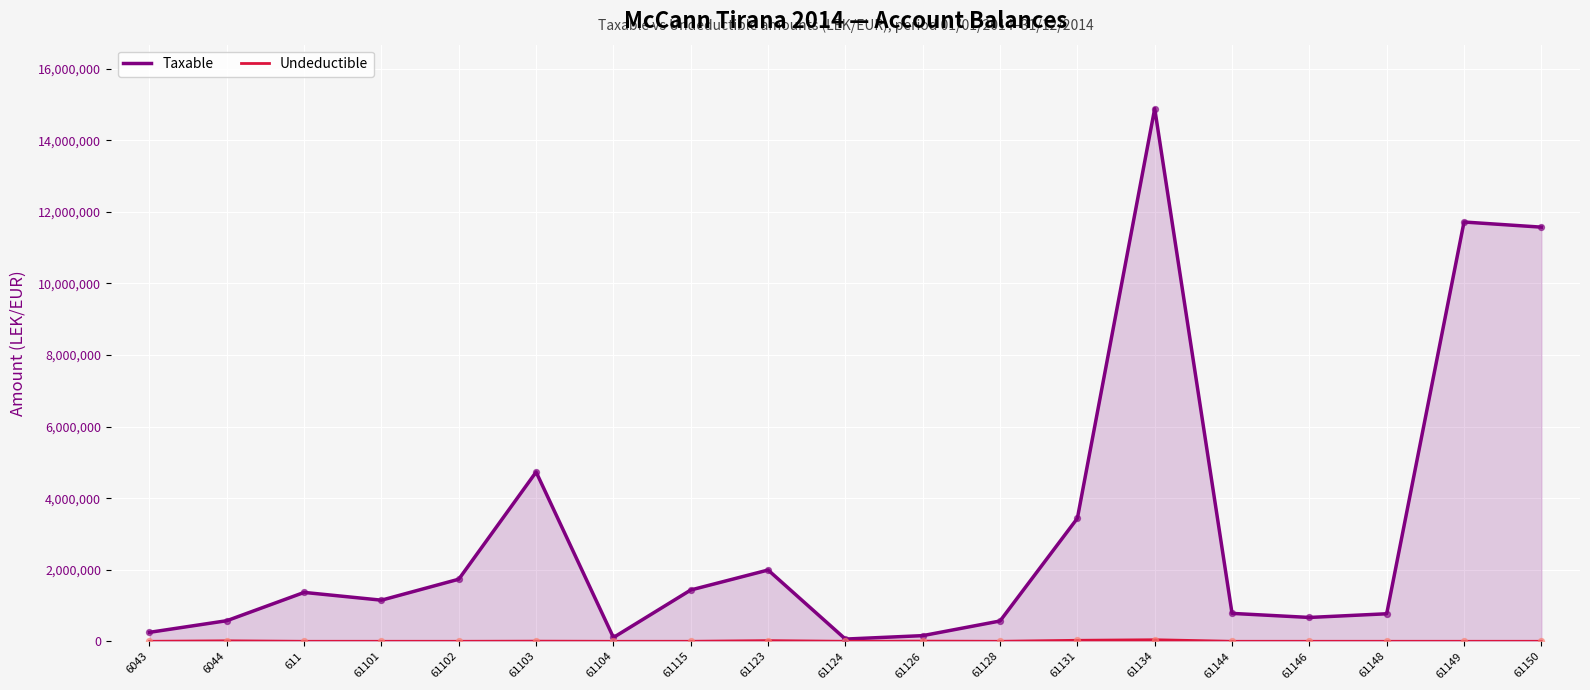

Which series has the largest Y range (max minus min)?

Taxable